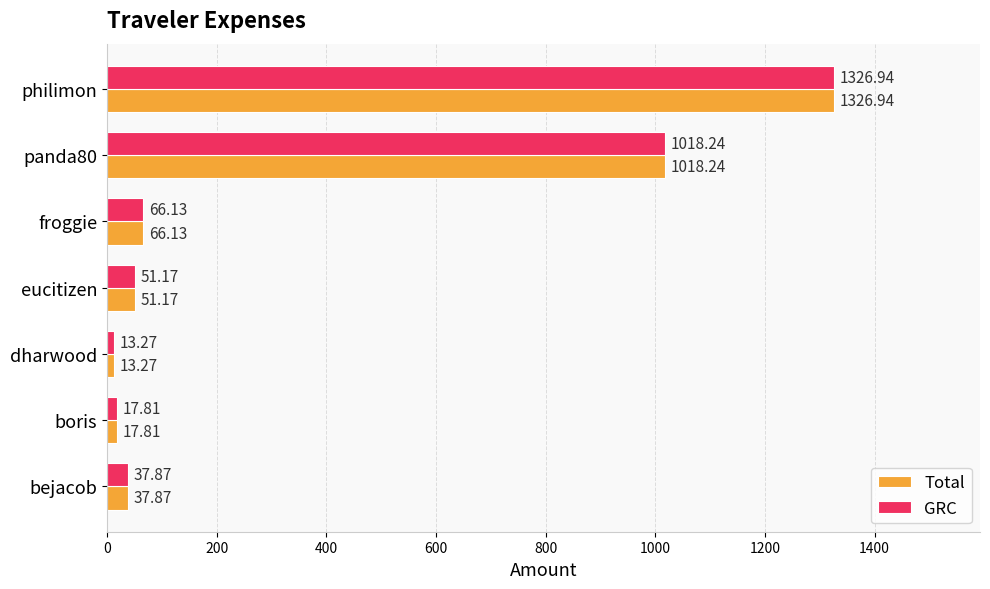

Rank the categories by Total value from highest to lowest.

philimon, panda80, froggie, eucitizen, bejacob, boris, dharwood